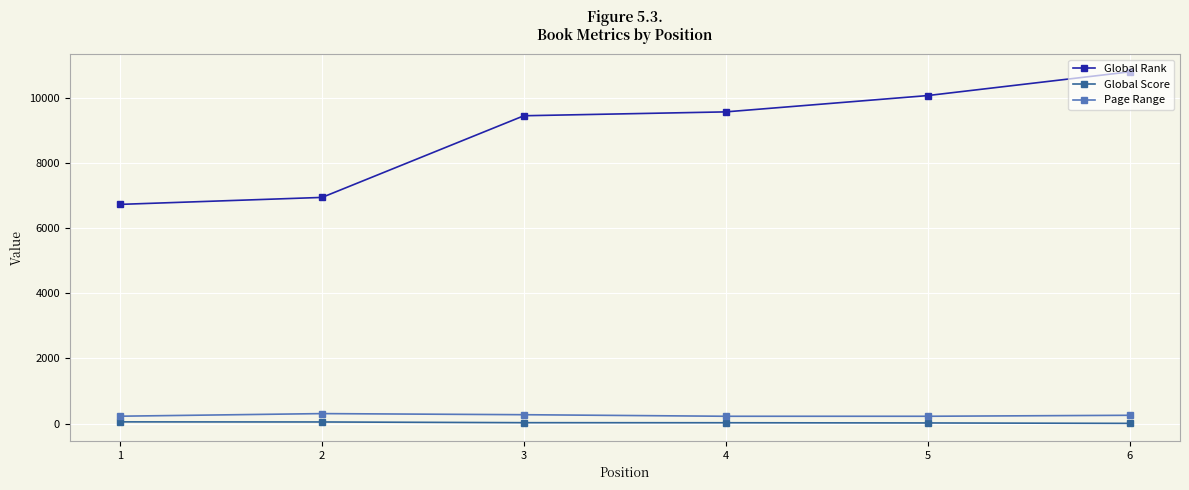

Which series has the largest total across all categories?

Global Rank